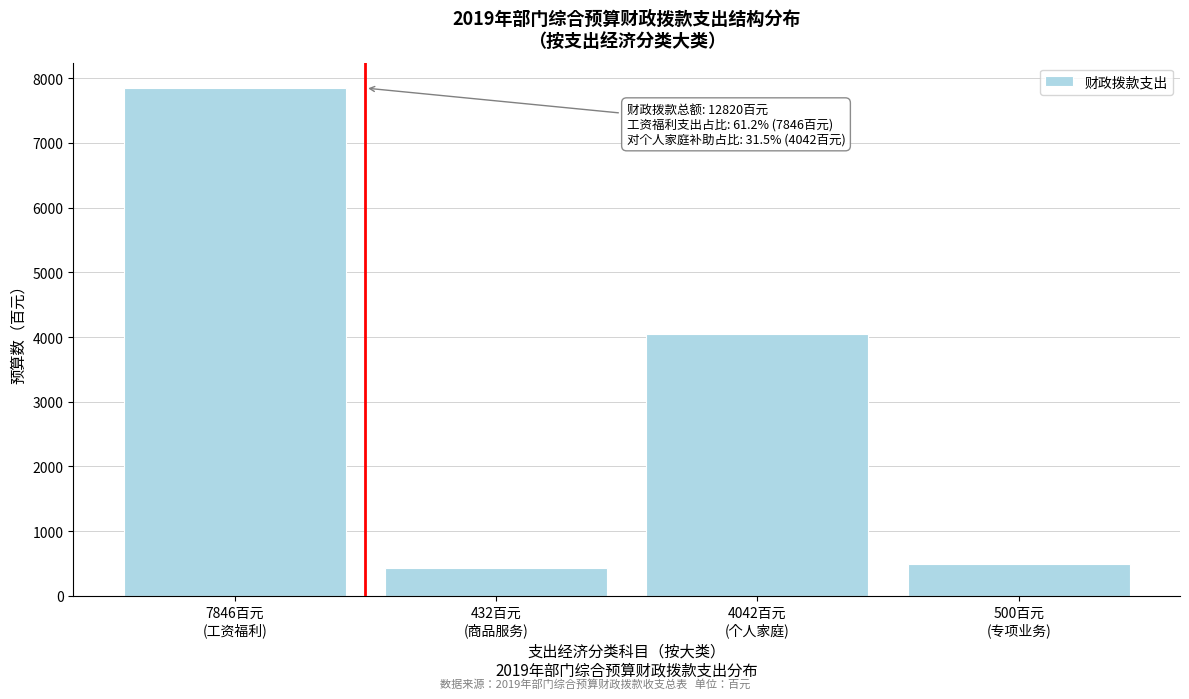

Reading right to left, what are all the values shown in this chart?

500	4042	432	7846